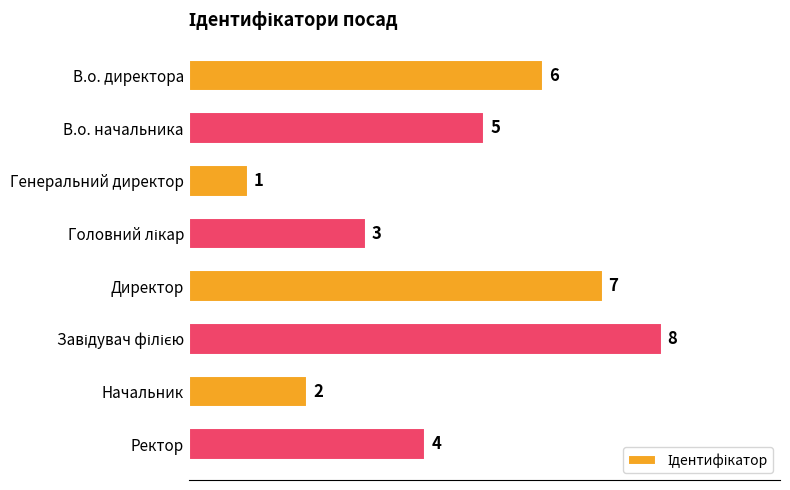

What is the sum of the values at Директор and Генеральний директор?

8